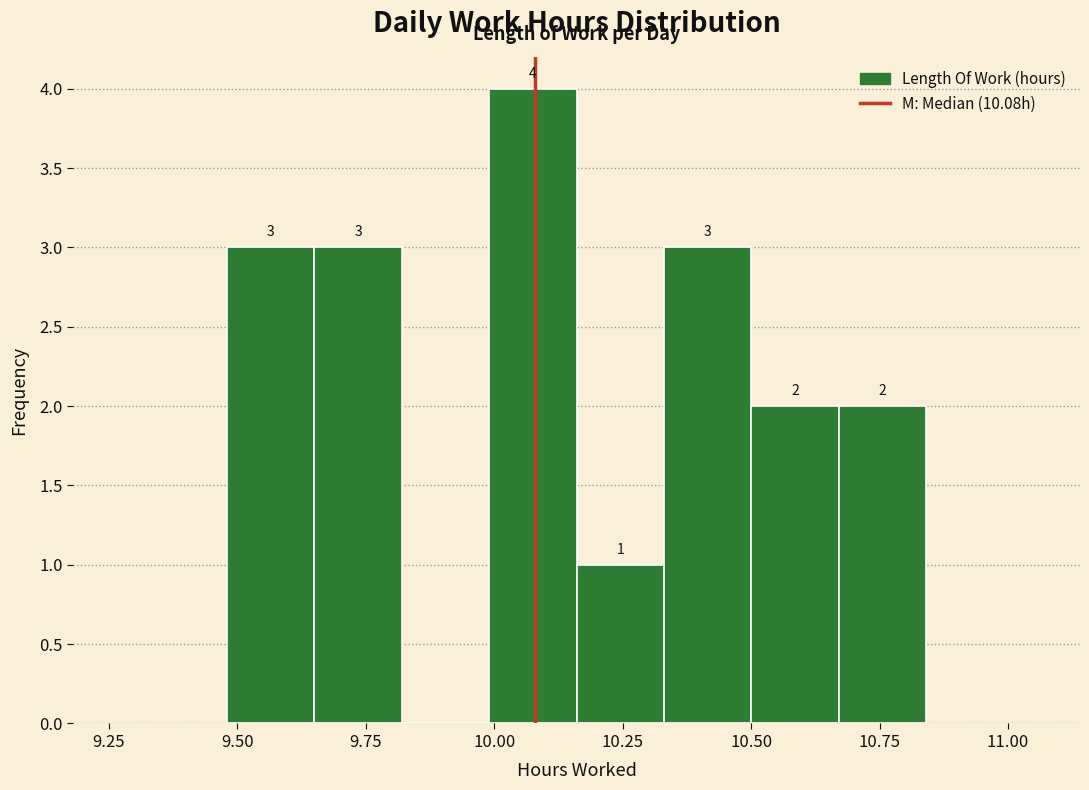

Around what value on the x-axis is the tallest bar? Give the approximate position of its centre, as read against the axis.

10.10